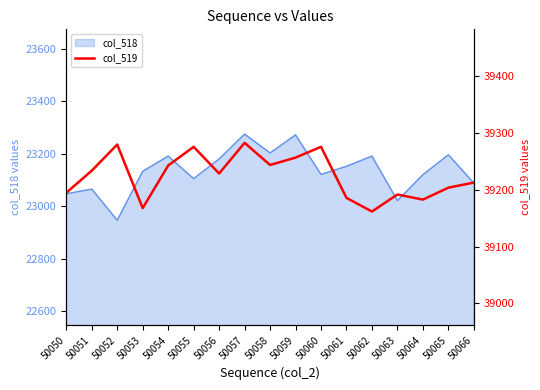

True or false: the data shows 24327 at 50063.

False